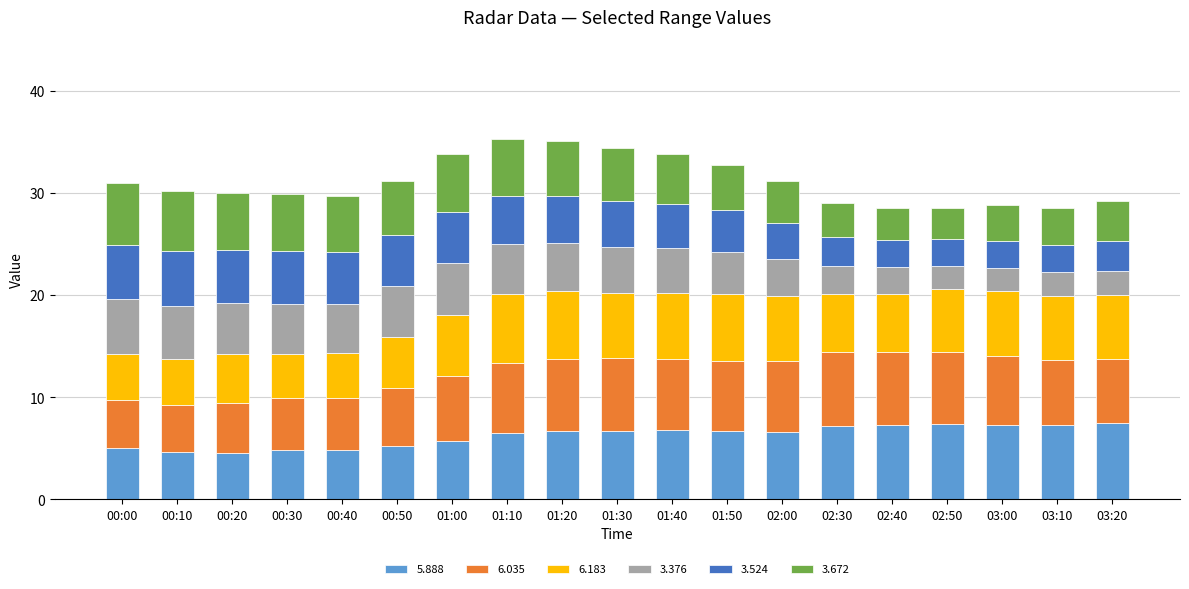

What is the total value across all series at 03:20?

29.2